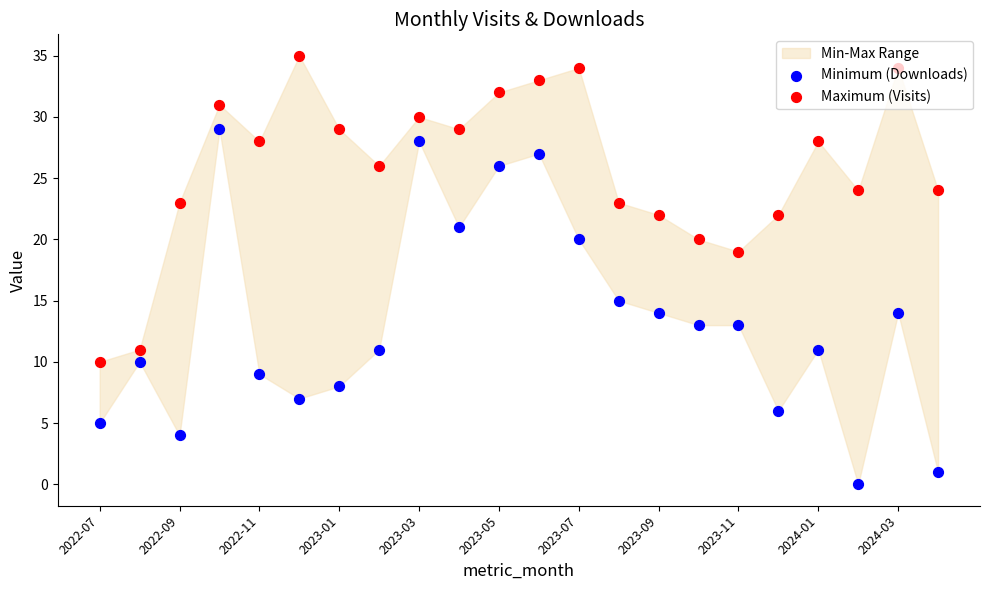

What is the total value across all series at 2023-07?

54